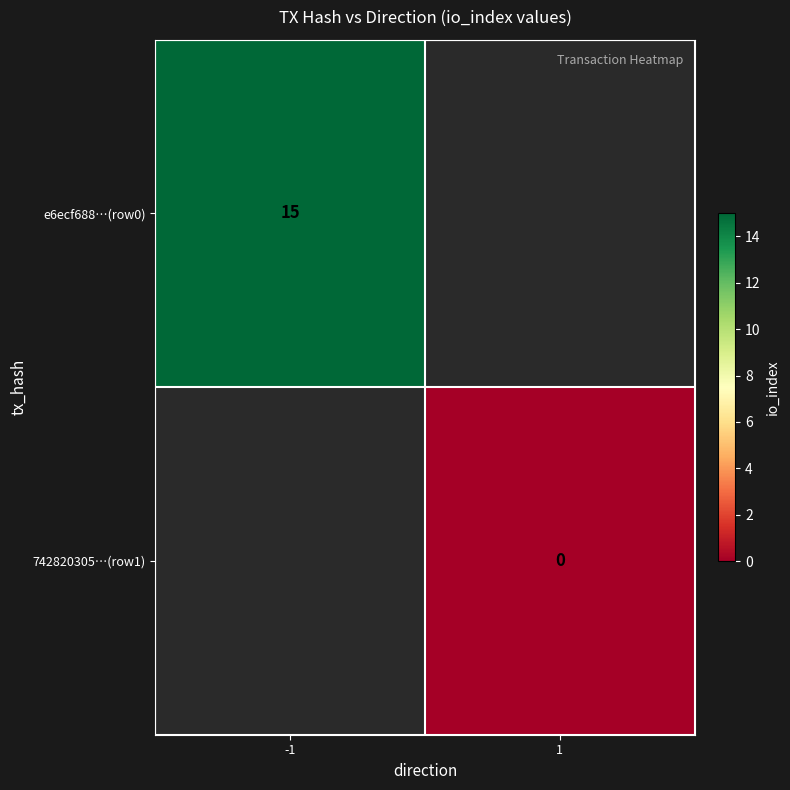

Is the value of 742820305…(row1) at 1 greater than the value of e6ecf688…(row0) at -1?

No